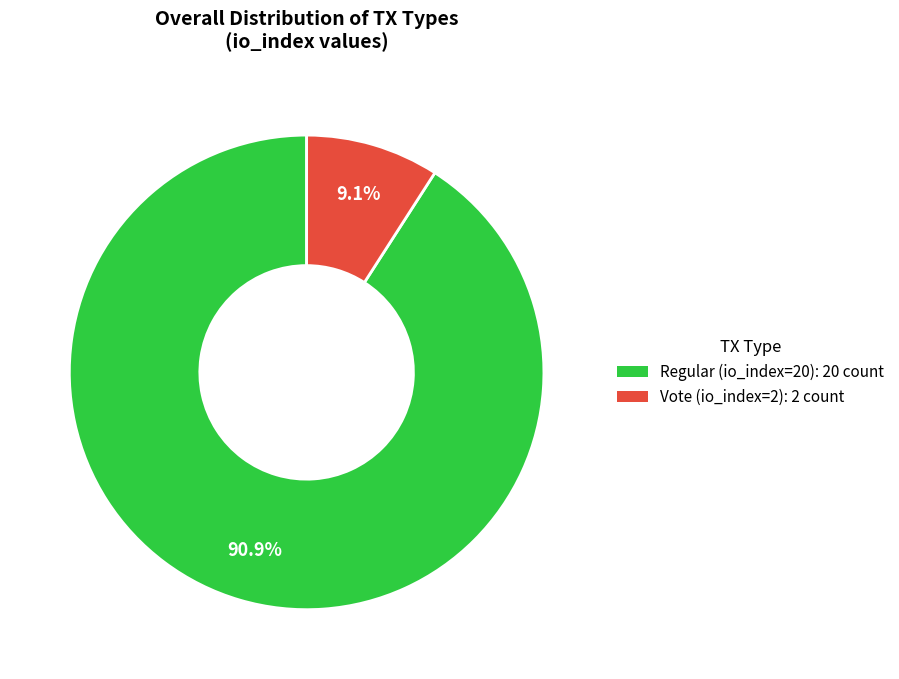

Is the sum of Regular (io_index=20) and Vote (io_index=2) greater than half?

Yes